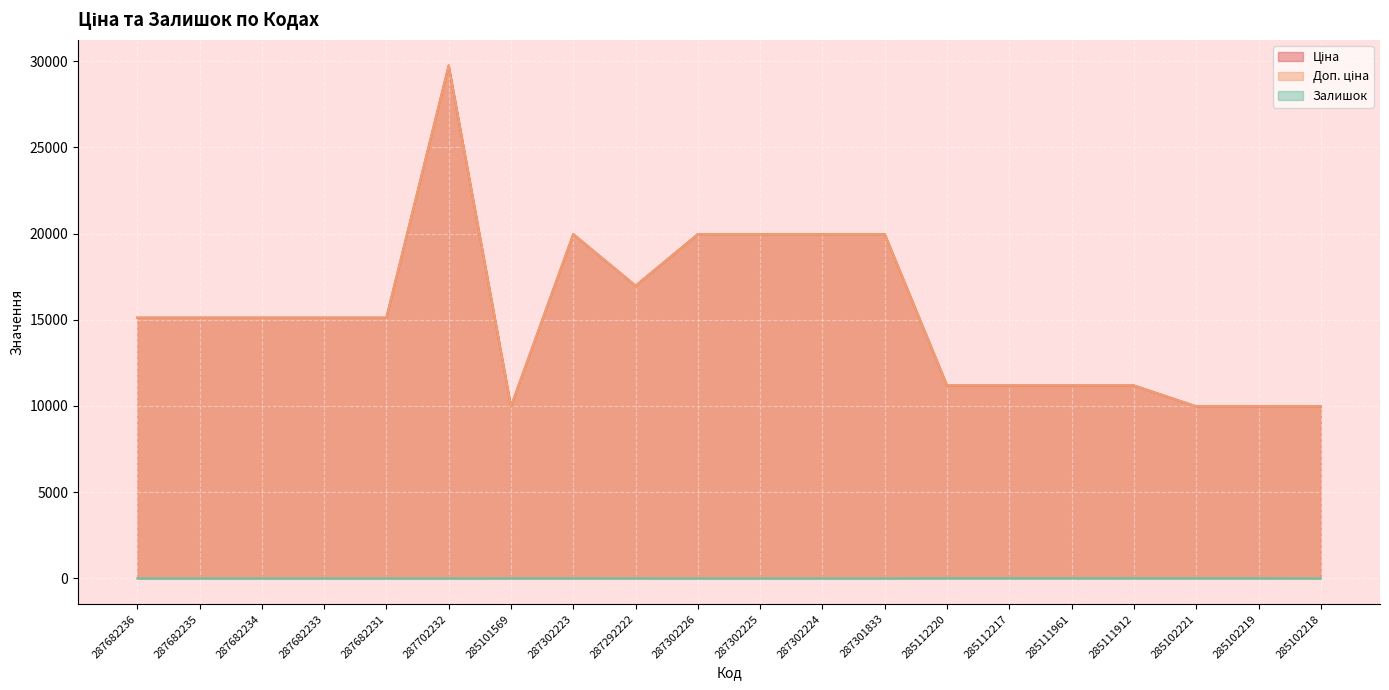

Reading right to left, list all the values displayed in this chart.

Ціна: 285102218=9975.0	285102219=9975.0	285102221=9975.0	285111912=11188.2	285111961=11188.2	285112217=11188.2	285112220=11188.2	287301833=19964.2	287302224=19964.2	287302225=19964.2	287302226=19964.2	287292222=16976.3	287302223=19964.2	285101569=9975.0	287702232=29747.2	287682231=15120.0	287682233=15120.0	287682234=15120.0	287682235=15120.0	287682236=15120.0
Доп. ціна: 285102218=9975.0	285102219=9975.0	285102221=9975.0	285111912=11188.2	285111961=11188.2	285112217=11188.2	285112220=11188.2	287301833=19964.2	287302224=19964.2	287302225=19964.2	287302226=19964.2	287292222=16976.3	287302223=19964.2	285101569=9975.0	287702232=29747.2	287682231=15120.0	287682233=15120.0	287682234=15120.0	287682235=15120.0	287682236=15120.0
Залишок: 285102218=3.0	285102219=9.0	285102221=11.0	285111912=15.0	285111961=17.0	285112217=17.0	285112220=17.0	287301833=0.0	287302224=3.0	287302225=0.0	287302226=0.0	287292222=5.0	287302223=7.0	285101569=7.0	287702232=0.0	287682231=0.0	287682233=0.0	287682234=0.0	287682235=0.0	287682236=0.0